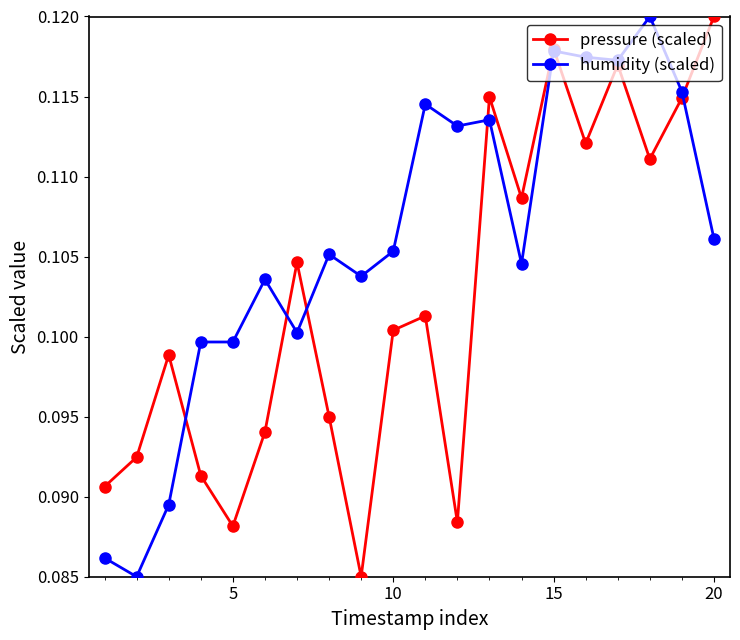

Which series has the largest total across all categories?

humidity (scaled)